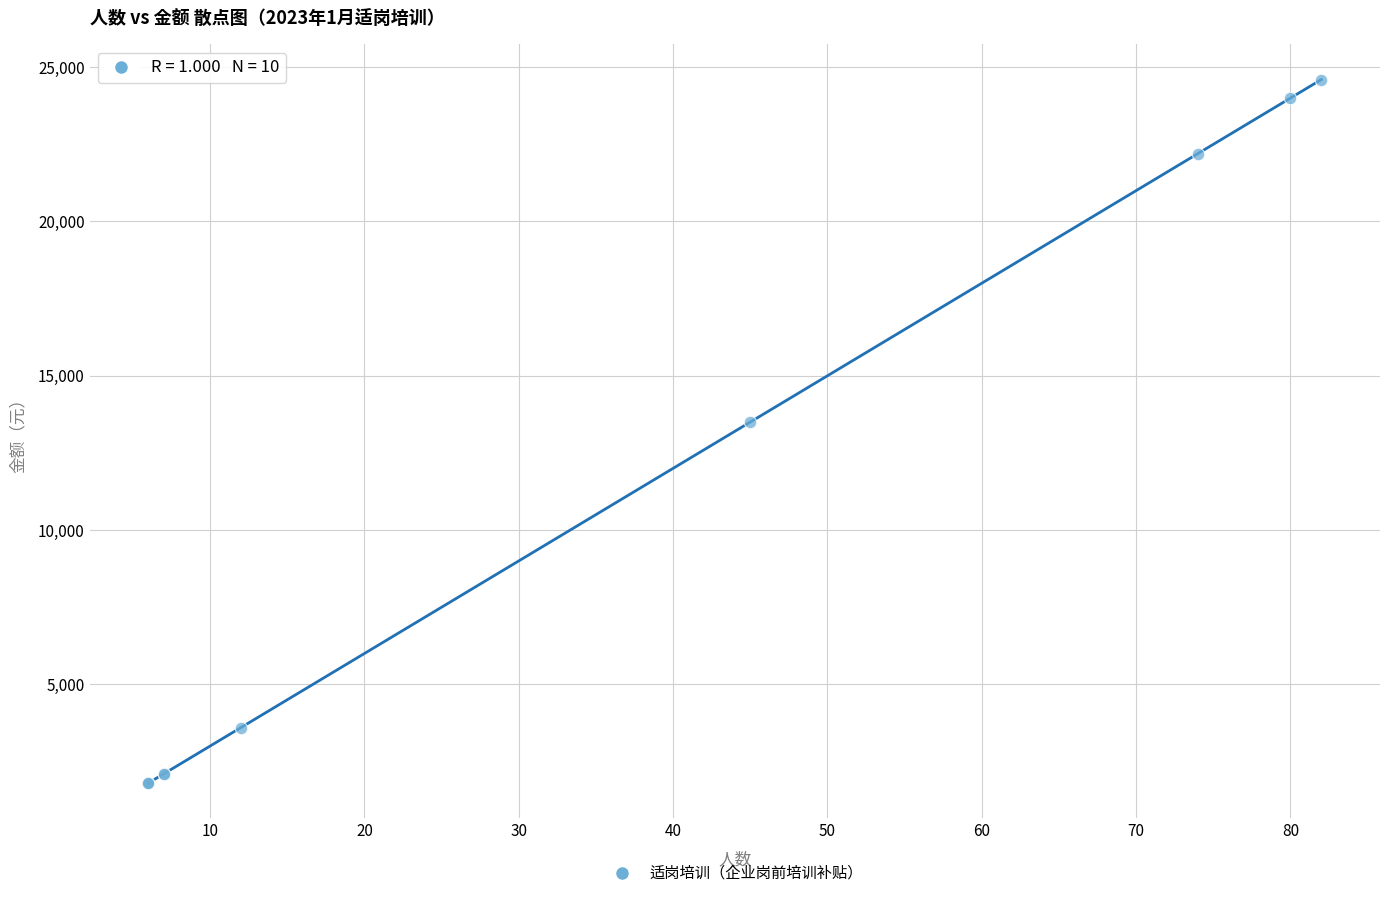

What Y value in the scatter plot is closest to 13200?

13500